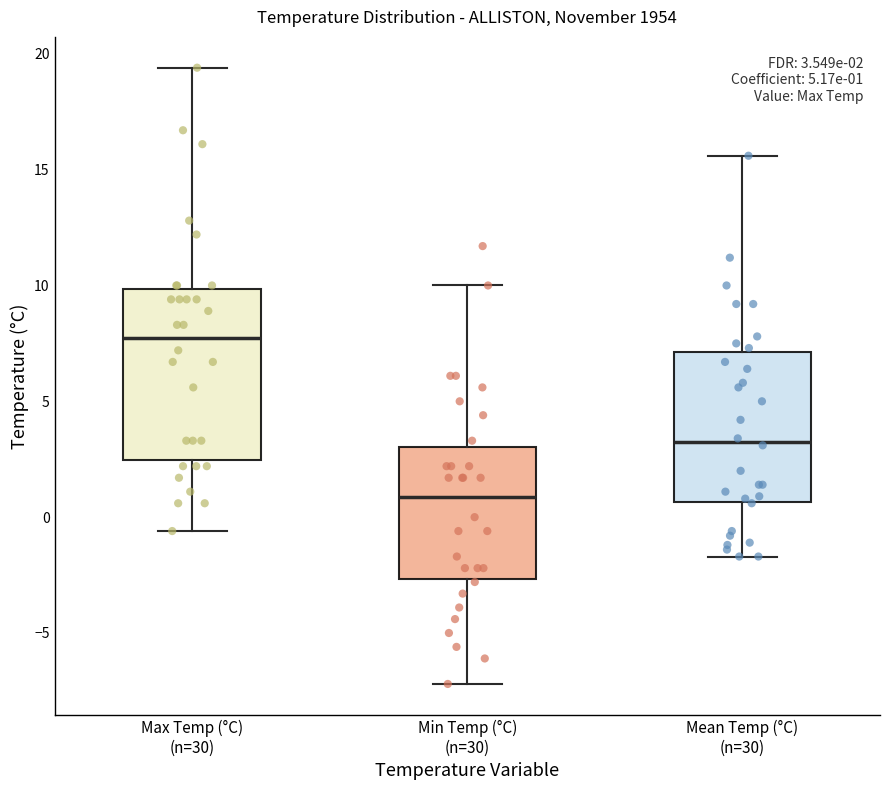

Comparing the boxes themselves (not the whiskers), which one is the tallest?

Max Temp (°C) (n=30)